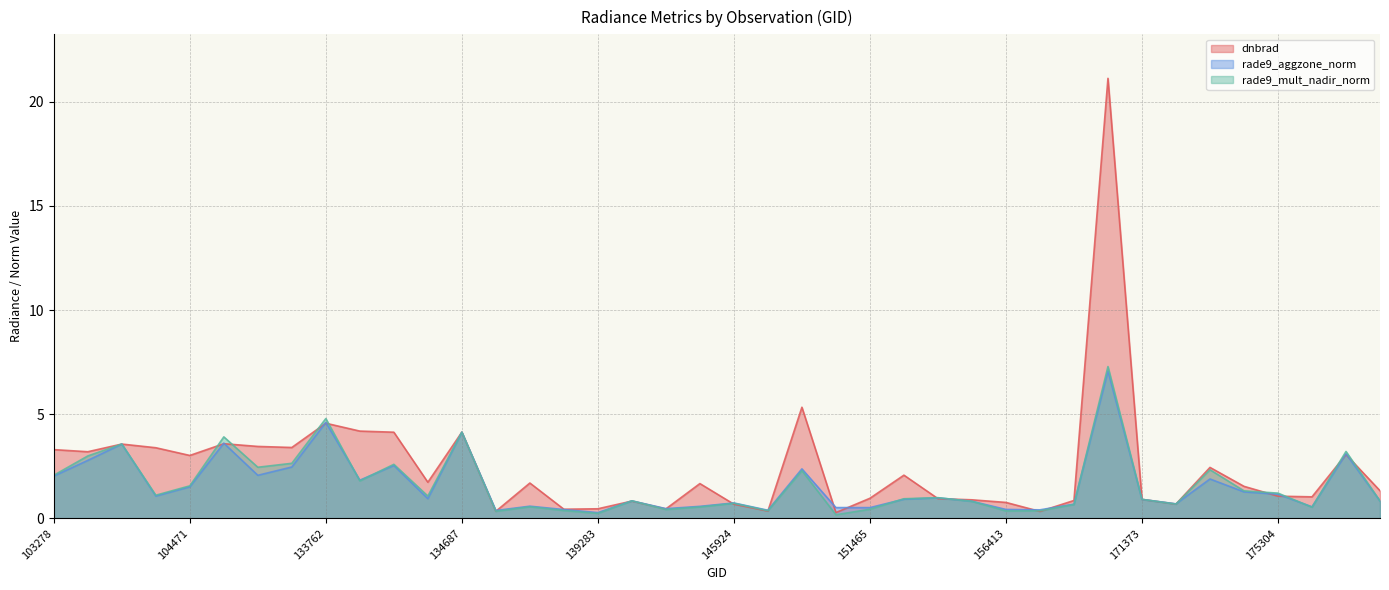

What is the smallest value displayed?

0.2